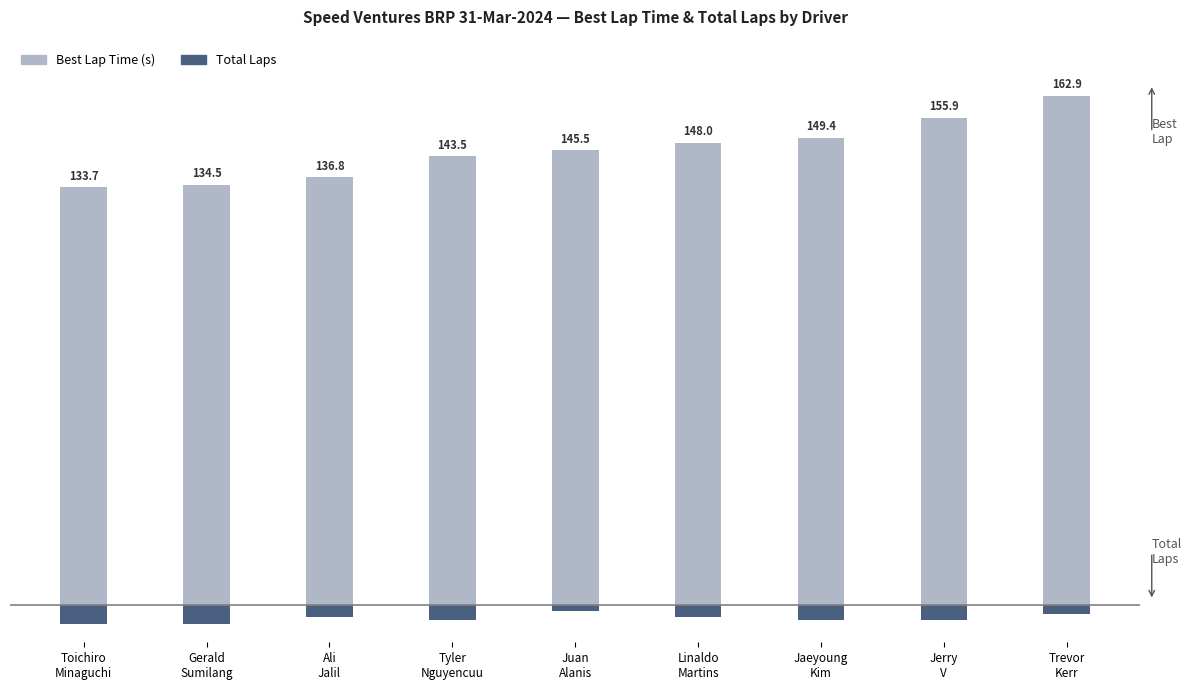

At which category does the chart reach its minimum across all series?

Toichiro
Minaguchi